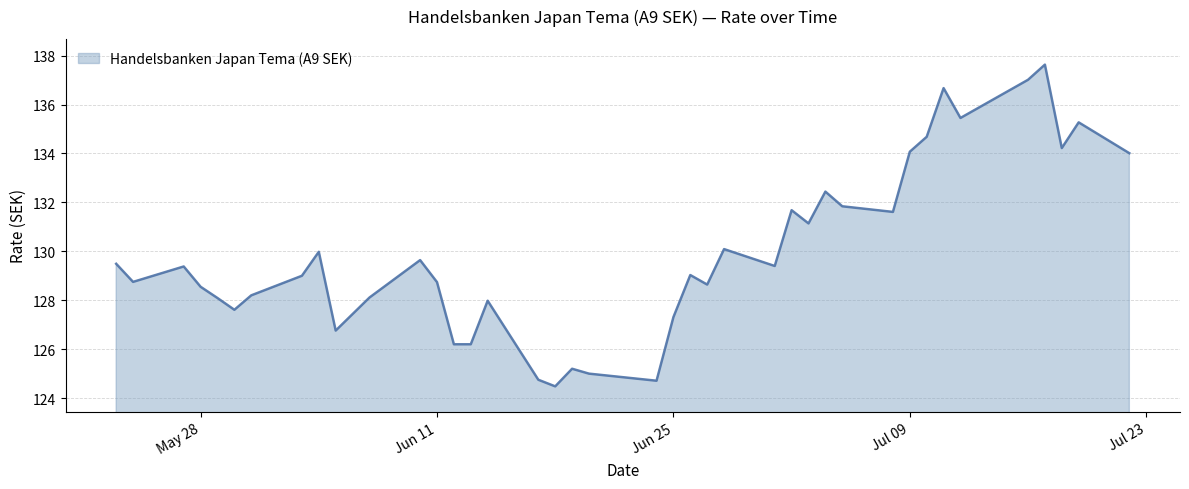

What is the smallest value displayed?

124.5